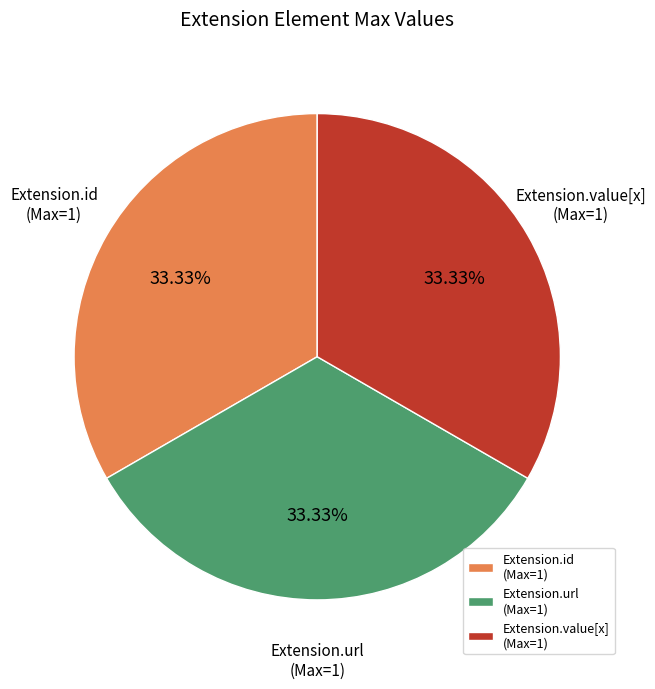

What is the ratio of the value at Extension.id (Max=1) to the value at Extension.url (Max=1)?

1.0